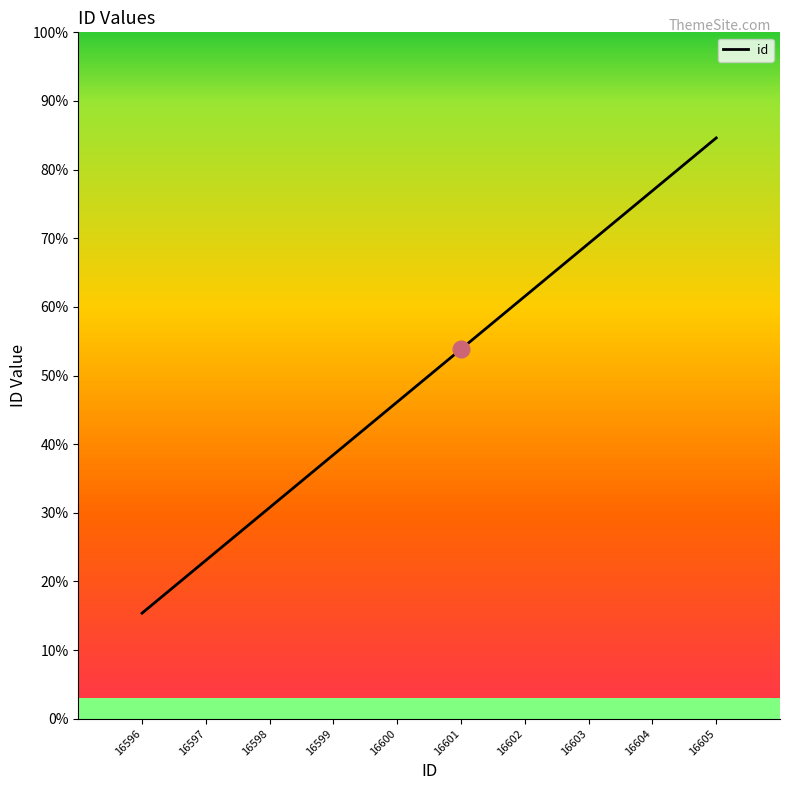

At which category does the chart reach its minimum across all series?

16596